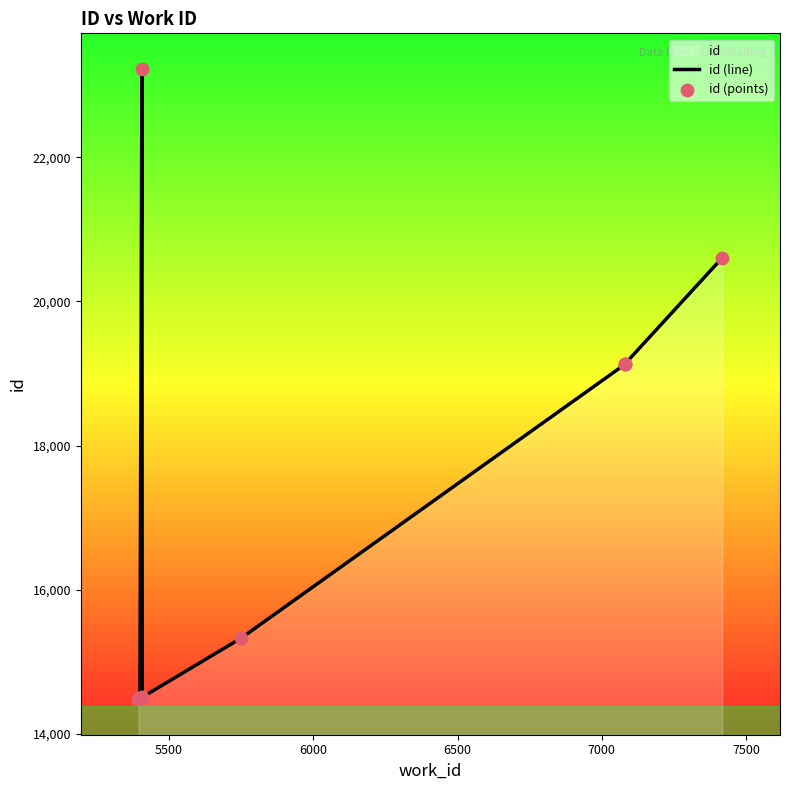

Which series reaches the minimum Y coordinate?

id (line)